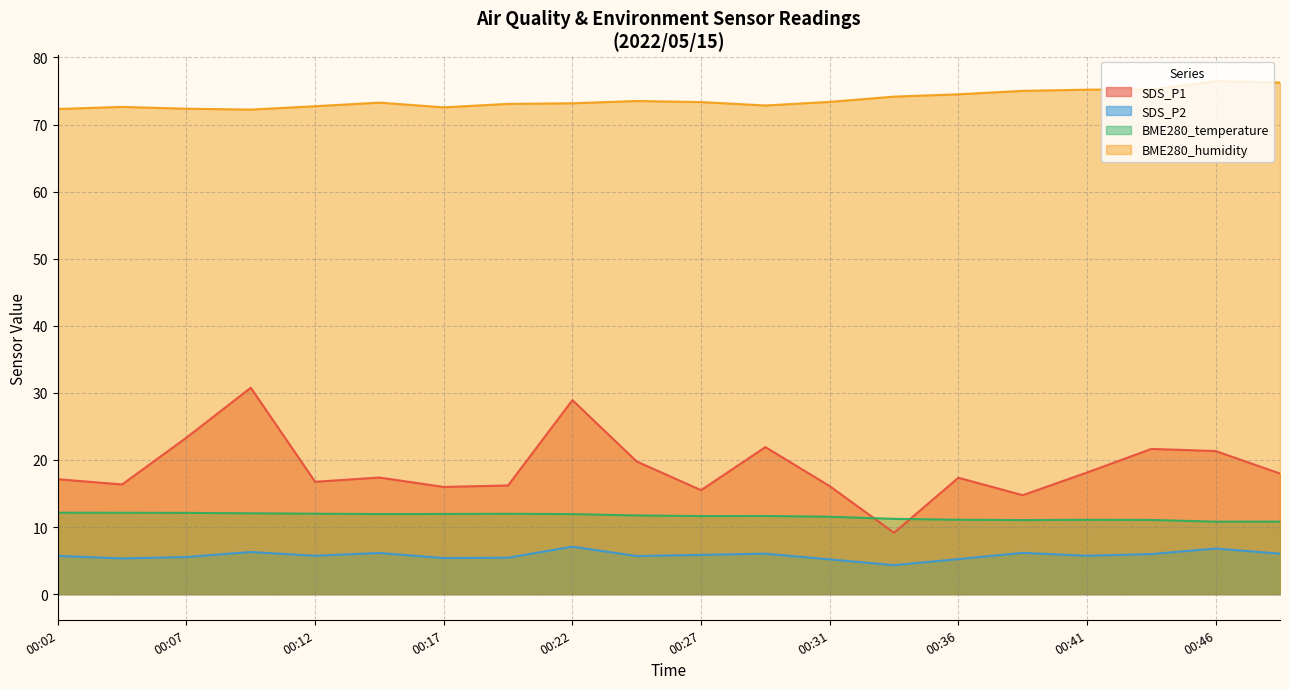

True or false: SDS_P1 has more than 0 interior local peaks.

True